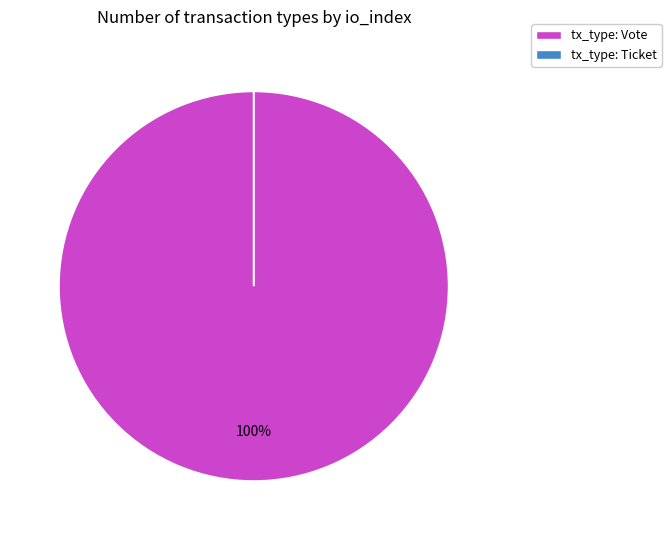

True or false: Ticket accounts for 0% of the total.

True